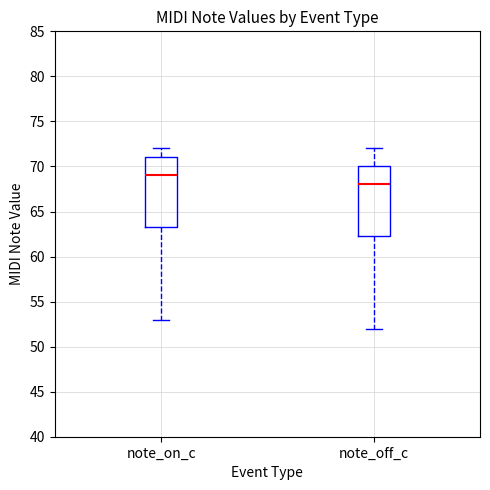

Reading left to right, transcribe this box plot: for each box, give where its median line is, the range the box spans, and where its two whiskers end, as read against the y-axis. The values are not printed on the chart, so give them approximately, as read against the axis.

note_on_c: median 69.0, box 63.5 to 71.0, whiskers 53.0 to 72.0
note_off_c: median 68.0, box 62.5 to 70.0, whiskers 52.0 to 72.0